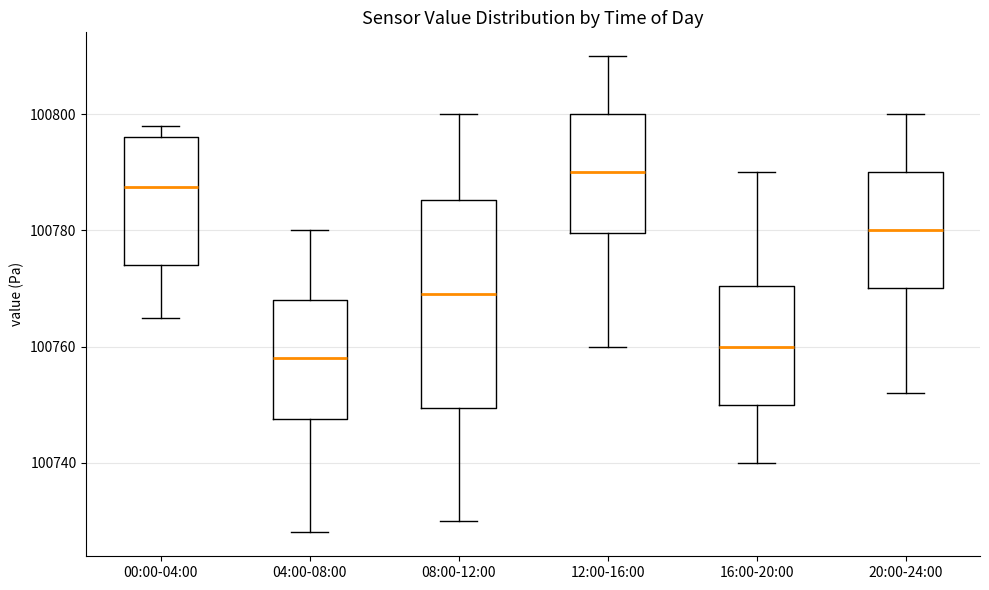

Which box's median line is the highest?

12:00-16:00